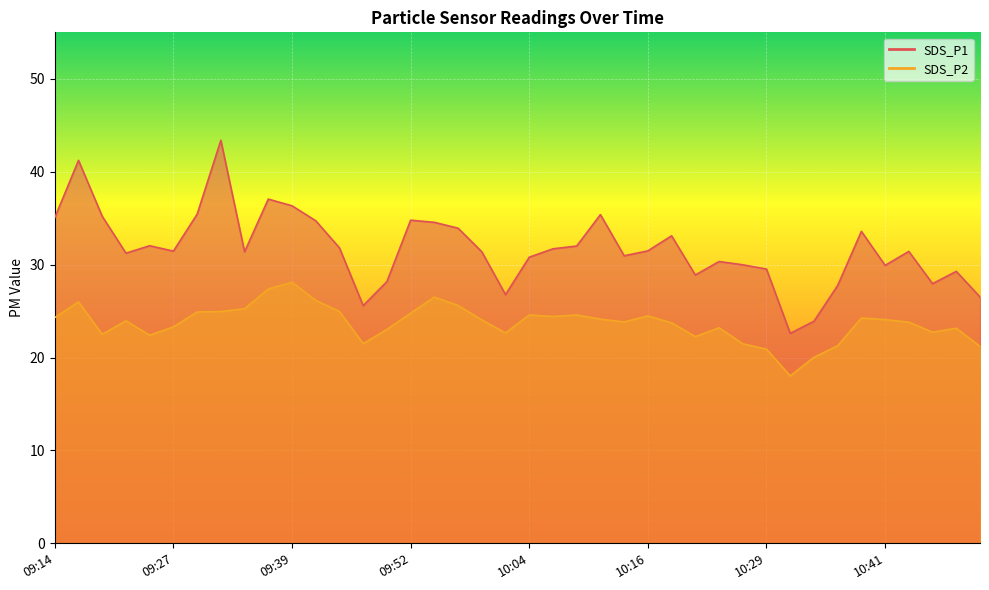

The SDS_P1 series shows 57.4 at 09:32. True or false?

False